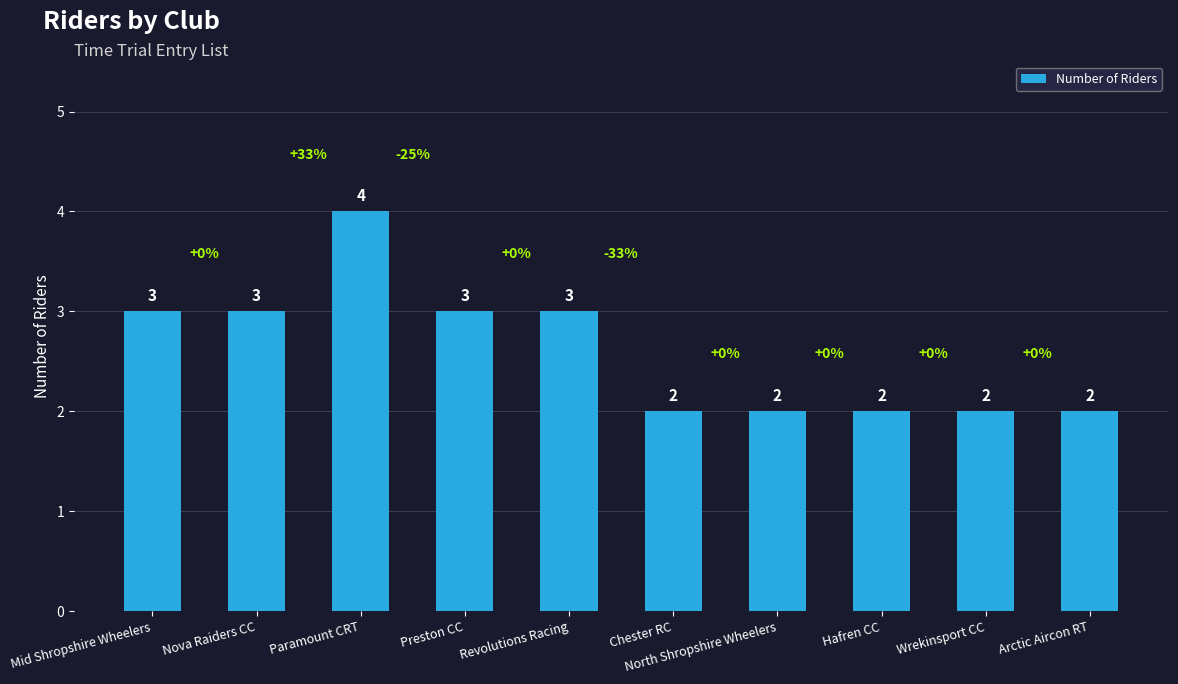

Between Arctic Aircon RT and Revolutions Racing, which is larger?

Revolutions Racing